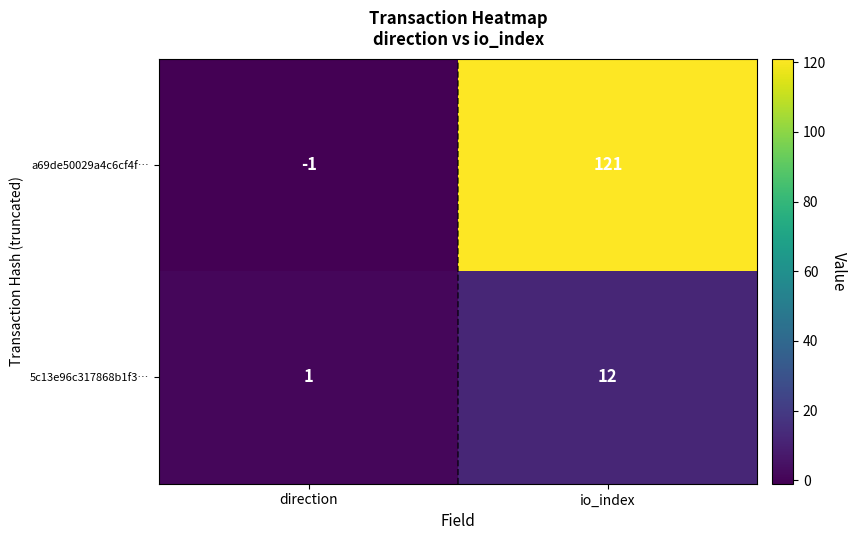

What is the spread (max minus min) of values at io_index?

109